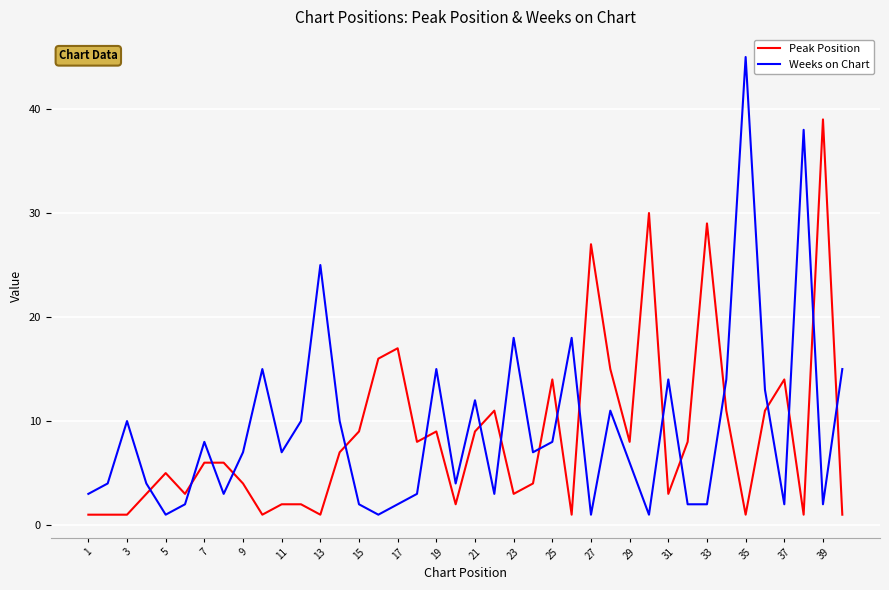

What is the difference between the maximum and minimum values in the Peak Position series?

38